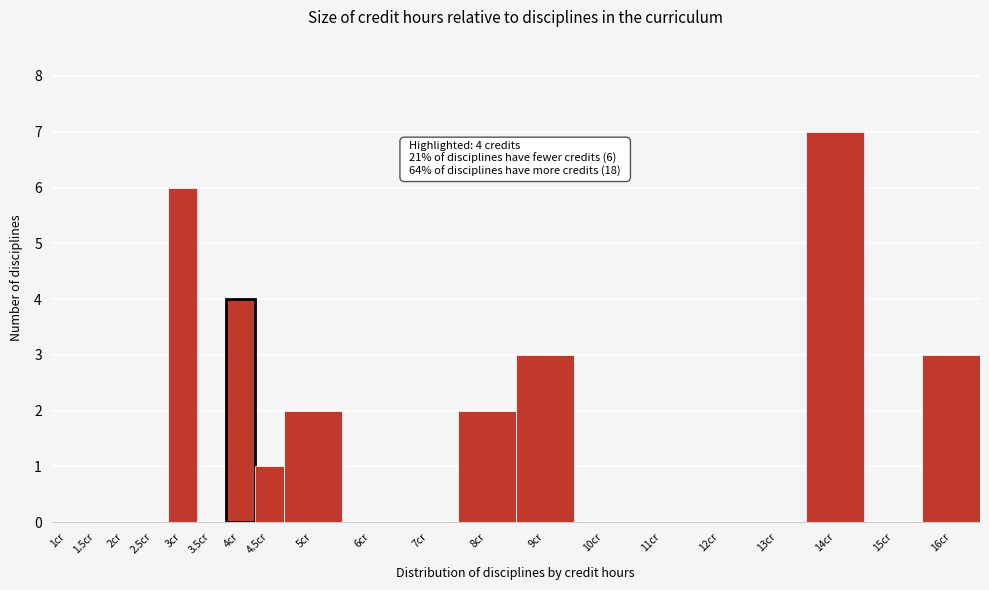

Reading left to right, what are all the values shown in this chart?

1cr=0	1.5cr=0	2cr=0	2.5cr=0	3cr=6	3.5cr=0	4cr=4	4.5cr=1	5cr=2	6cr=0	7cr=0	8cr=2	9cr=3	10cr=0	11cr=0	12cr=0	13cr=0	14cr=7	15cr=0	16cr=3